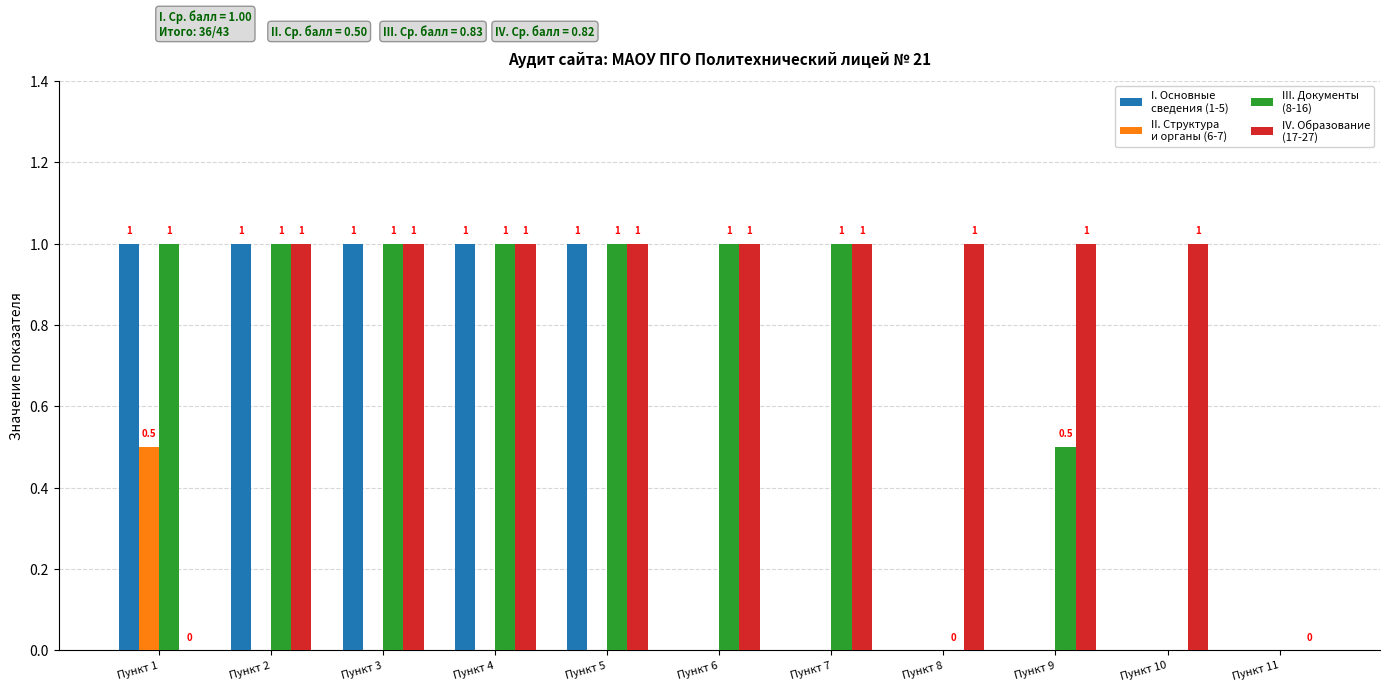

What is the difference between the maximum and minimum values in the IV. Образование
(17-27) series?

1.0